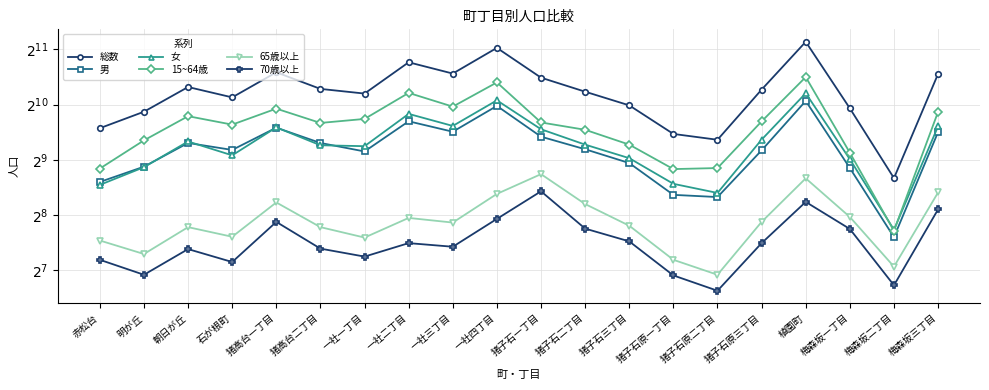

Which label corresponds to the smallest value in the chart?

猪子石原二丁目